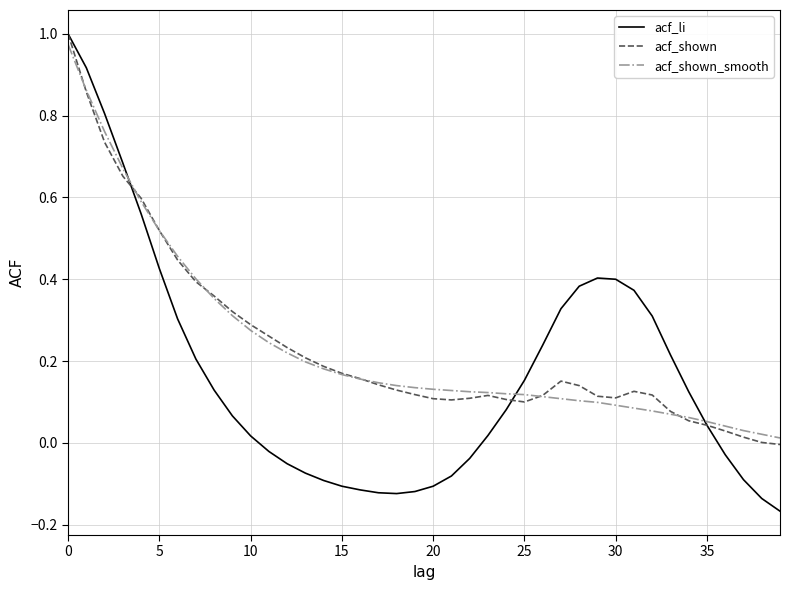

Which series has the largest range (max minus min)?

acf_li